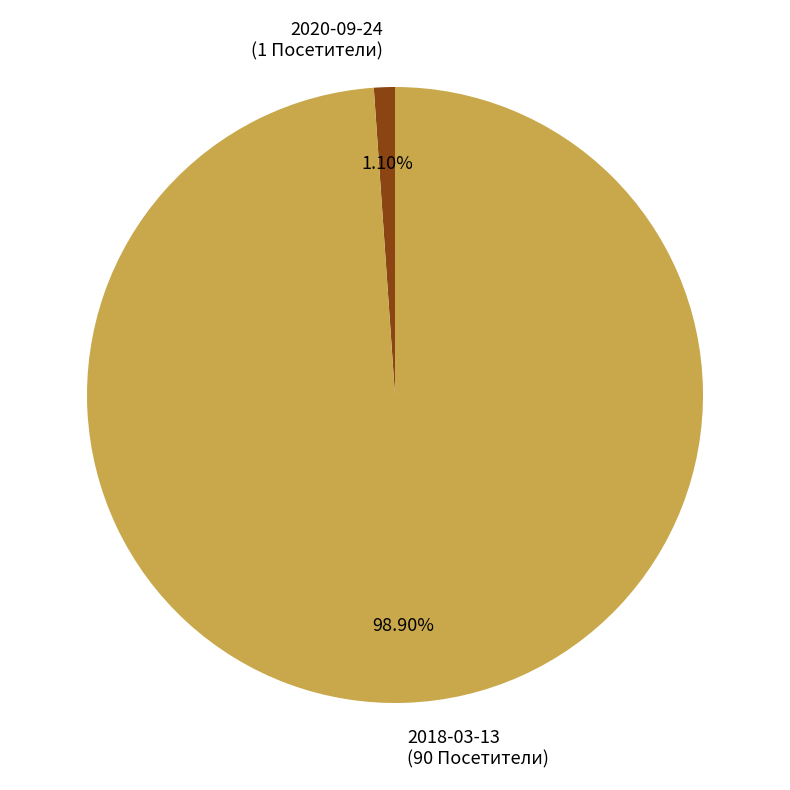

What is the smallest slice in the pie chart?

2020-09-24